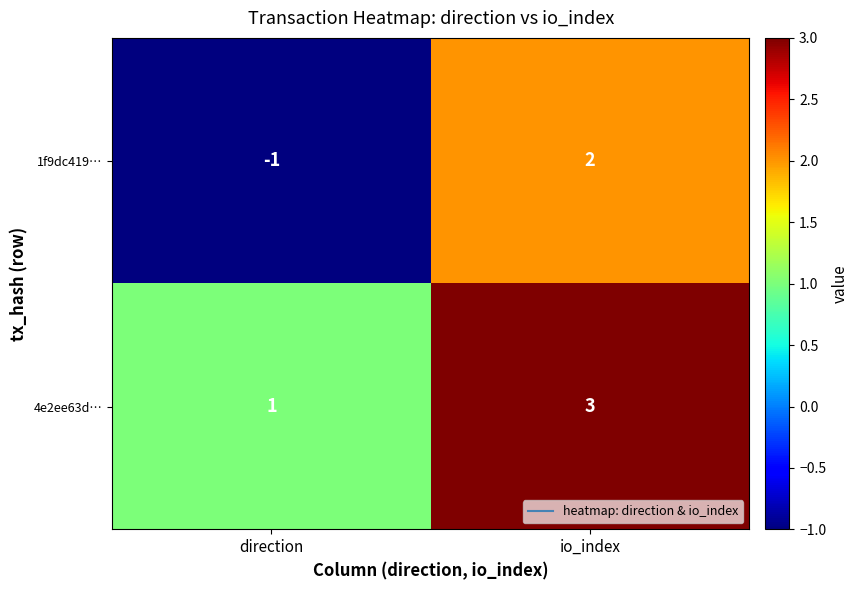

Rank the series by their average value, from highest to lowest.

4e2ee63d…, 1f9dc419…